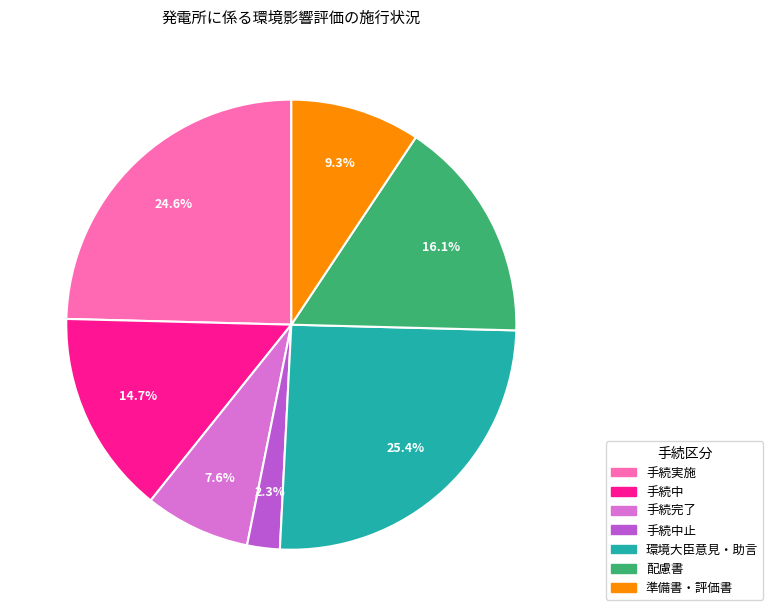

Is there a majority slice in this chart?

No